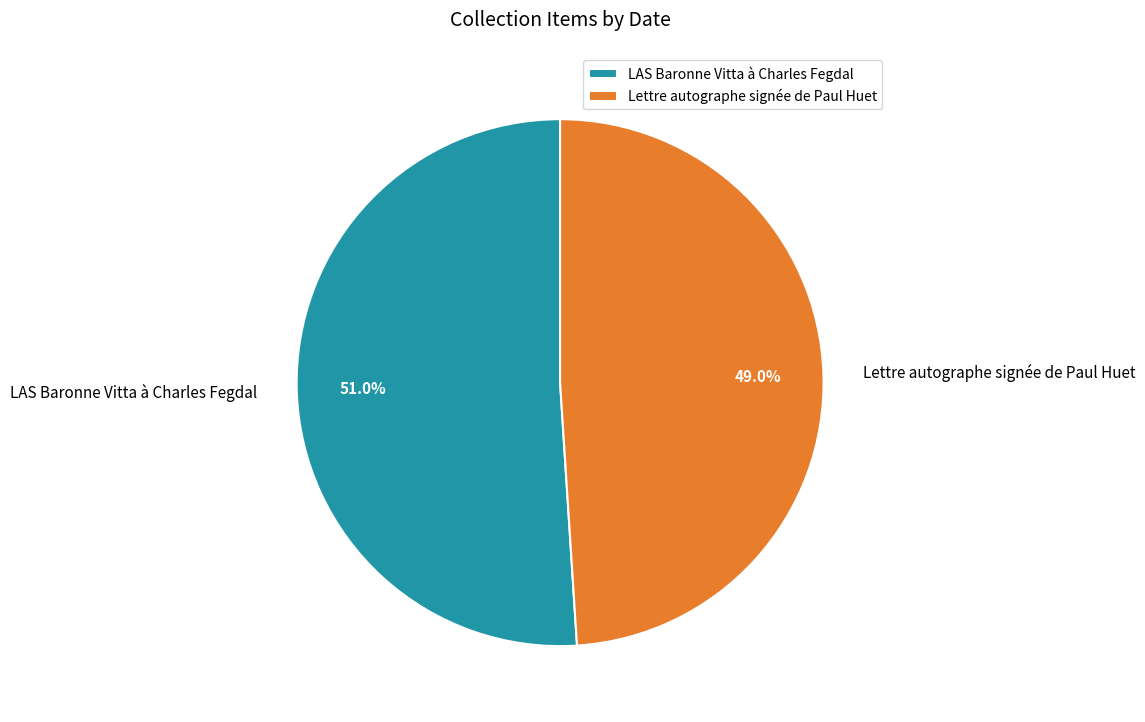

What is the largest slice in the pie chart?

LAS Baronne Vitta à Charles Fegdal